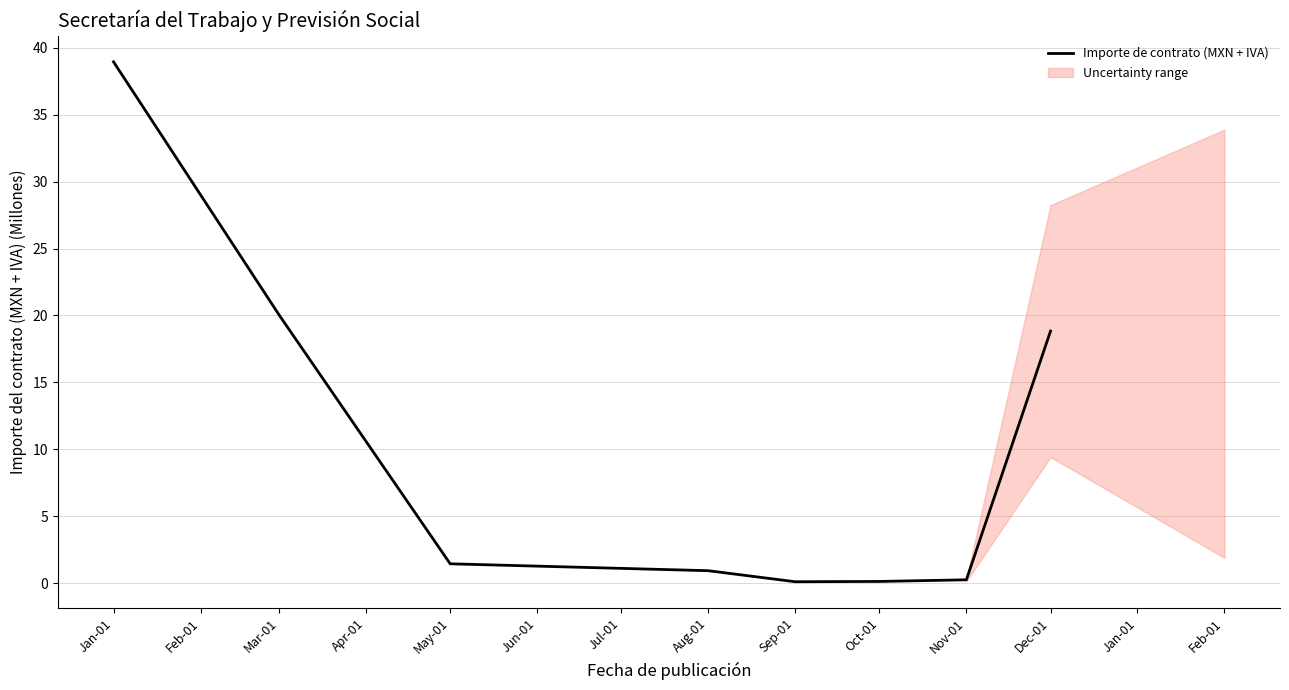

How many lines are shown in the chart?

1